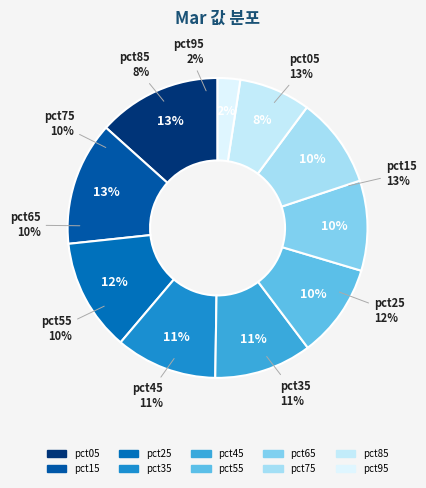

What is the largest slice in the pie chart?

pct05